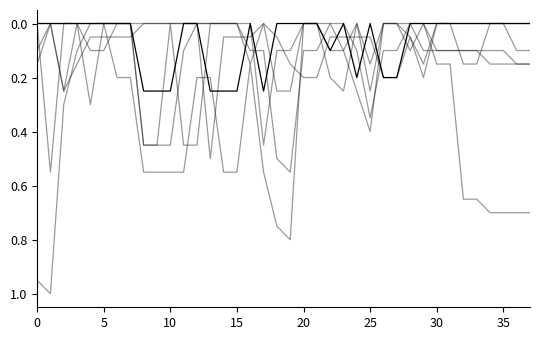

Does the chart display data point markers on the line(s)?

No